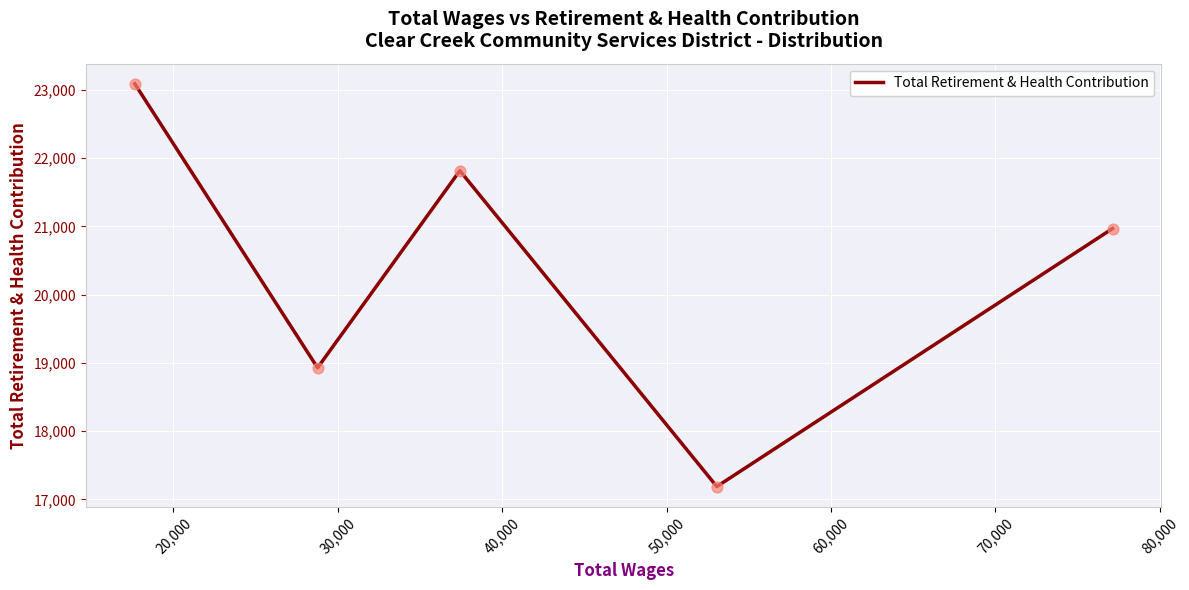

What is the smallest value displayed?

17189